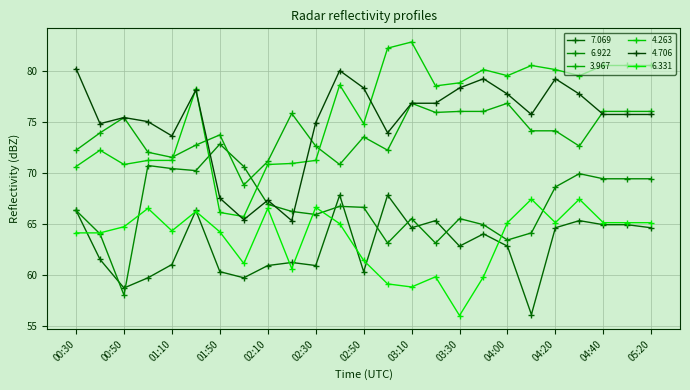

After their last crossing, which series has the higher values: 4.706 or 4.263?

4.263